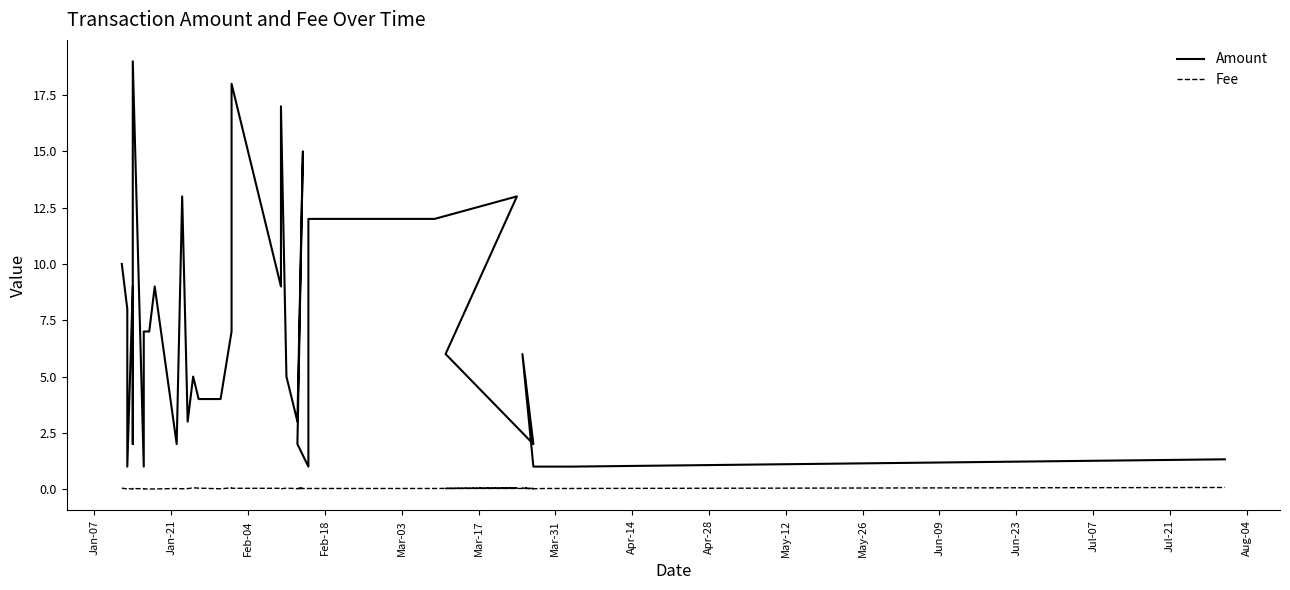

How many data points in Amount are less than 6?

17